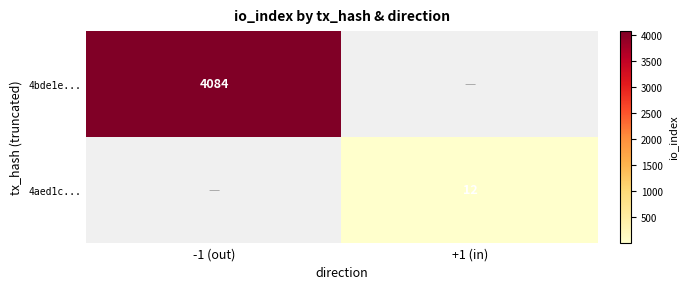

The 4aed1c... series shows 5 at +1 (in). True or false?

False